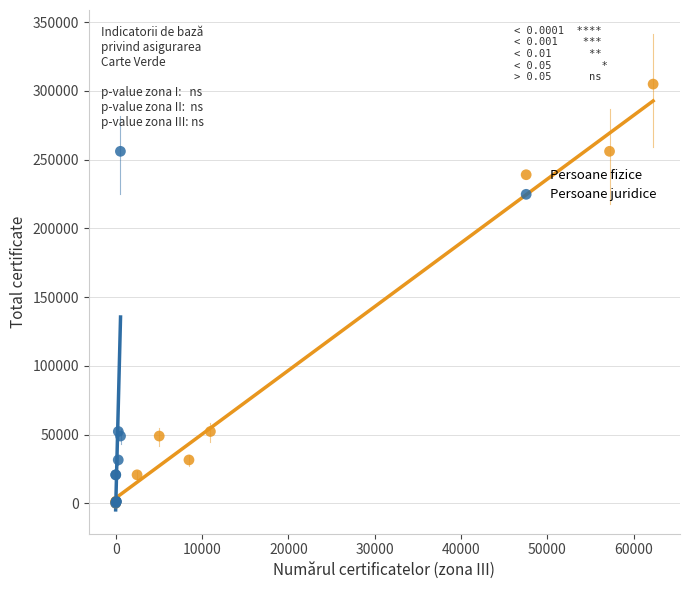

Which series contains the highest Y value?

Persoane fizice